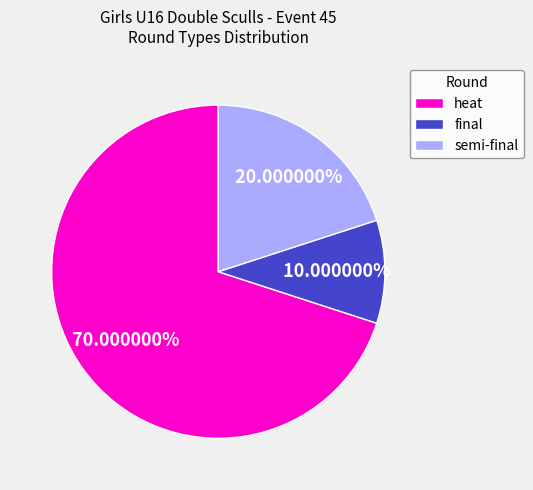

Rank the categories by value from highest to lowest.

heat, semi-final, final